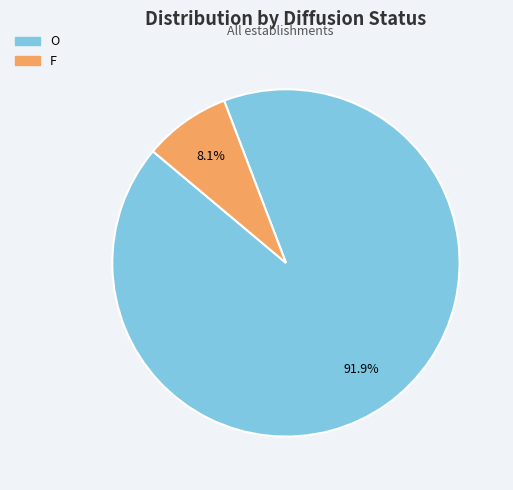

What is the majority slice?

O